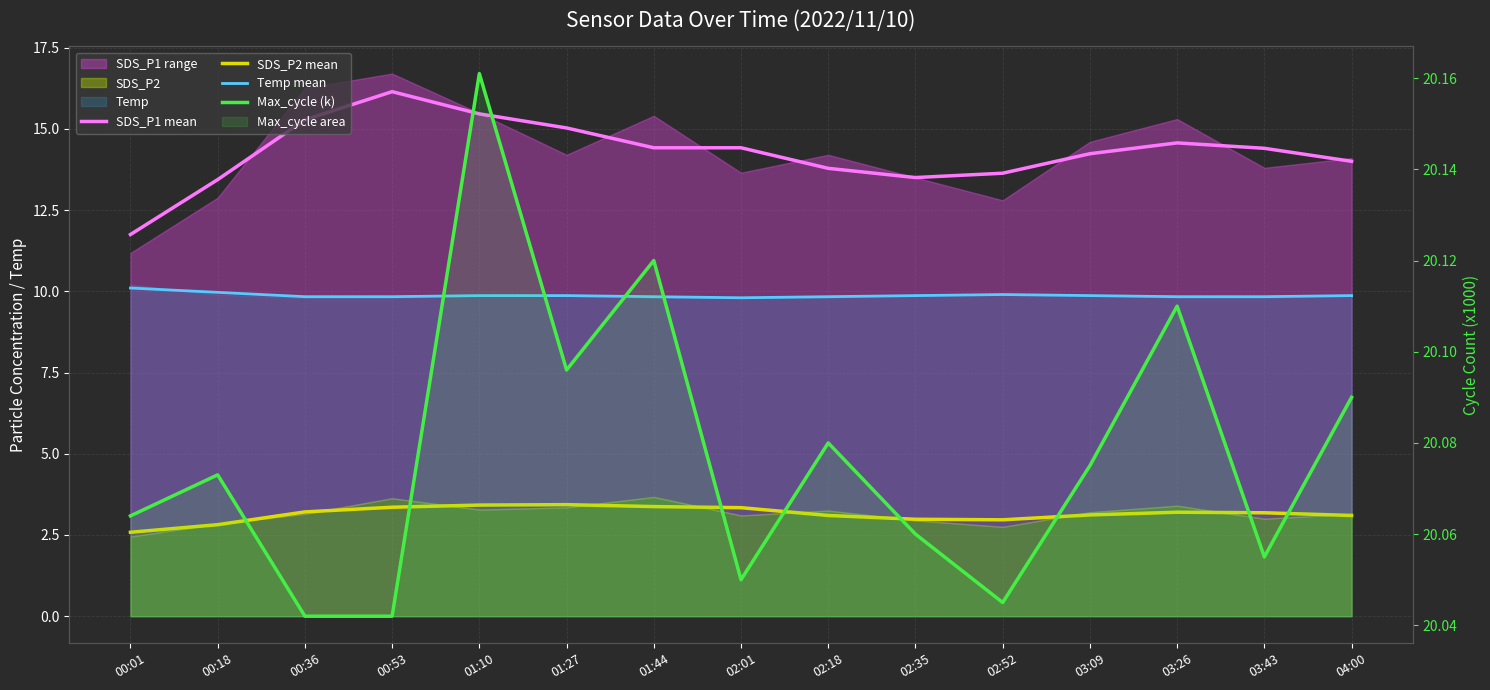

Which category has the highest value in the SDS_P1 mean series?

00:53